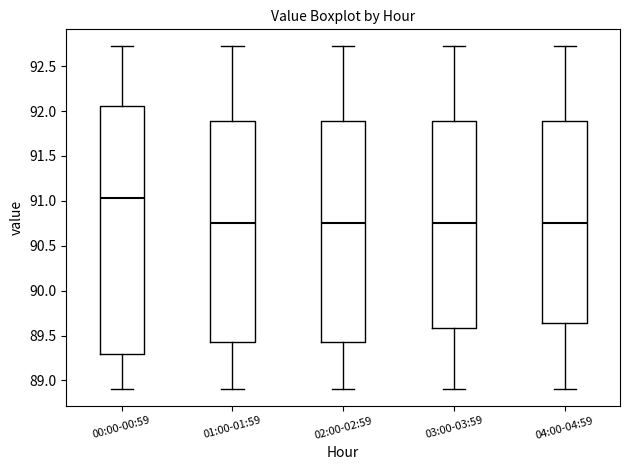

Which box's median line is the highest?

00:00-00:59